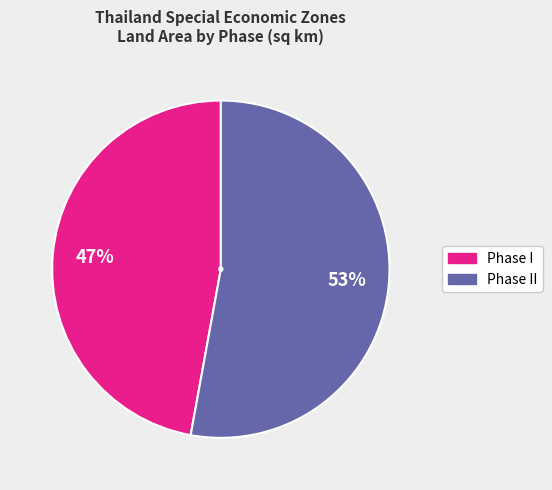

What is the largest slice in the pie chart?

Phase II